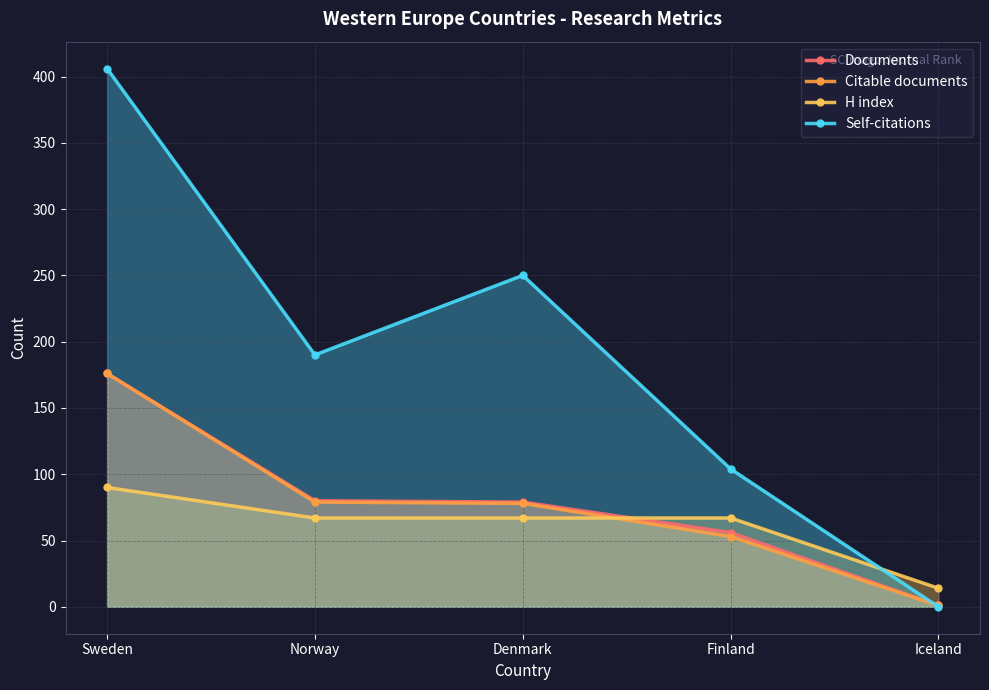

Where does the H index series first go above 67?

Sweden